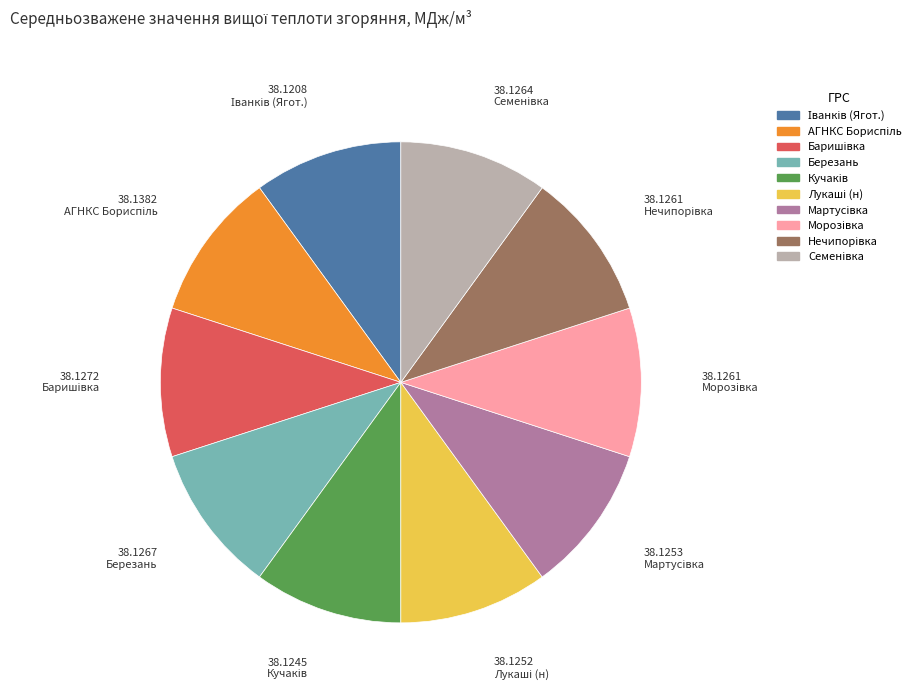

Is there any slice that represents more than half of the pie?

No